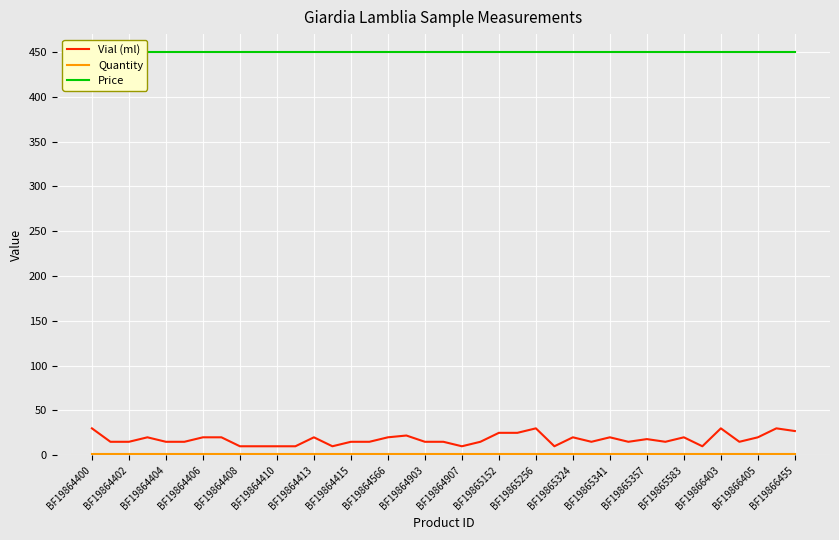

True or false: Quantity has more than 0 points higher than both neighbors.

False